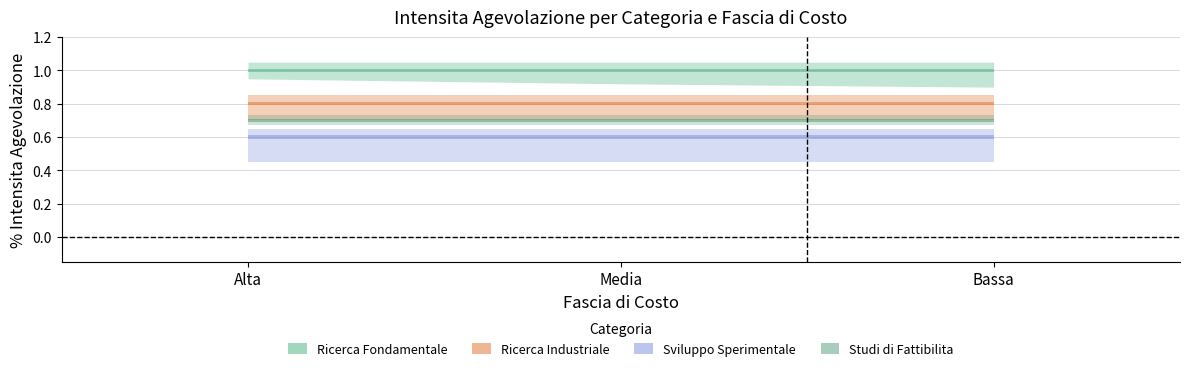

The Studi di Fattibilita series shows 0.7 at Bassa. True or false?

True